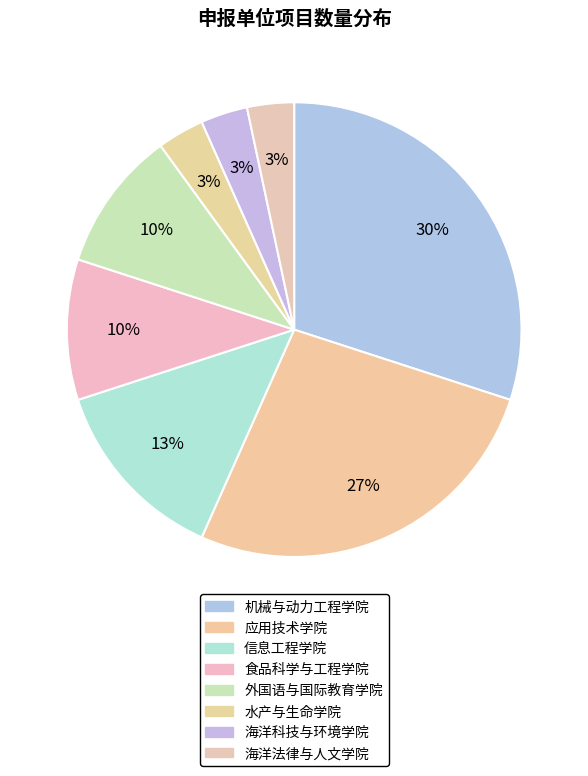

Is 应用技术学院 the majority of the pie?

No